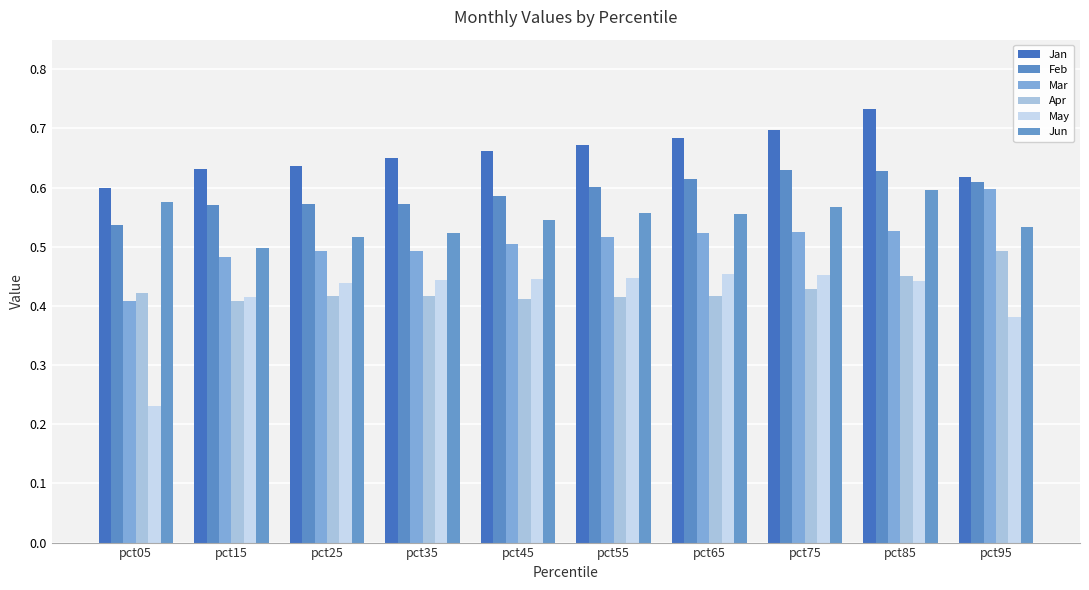

At pct85, list the series in order from smallest to largest.

May, Apr, Mar, Jun, Feb, Jan